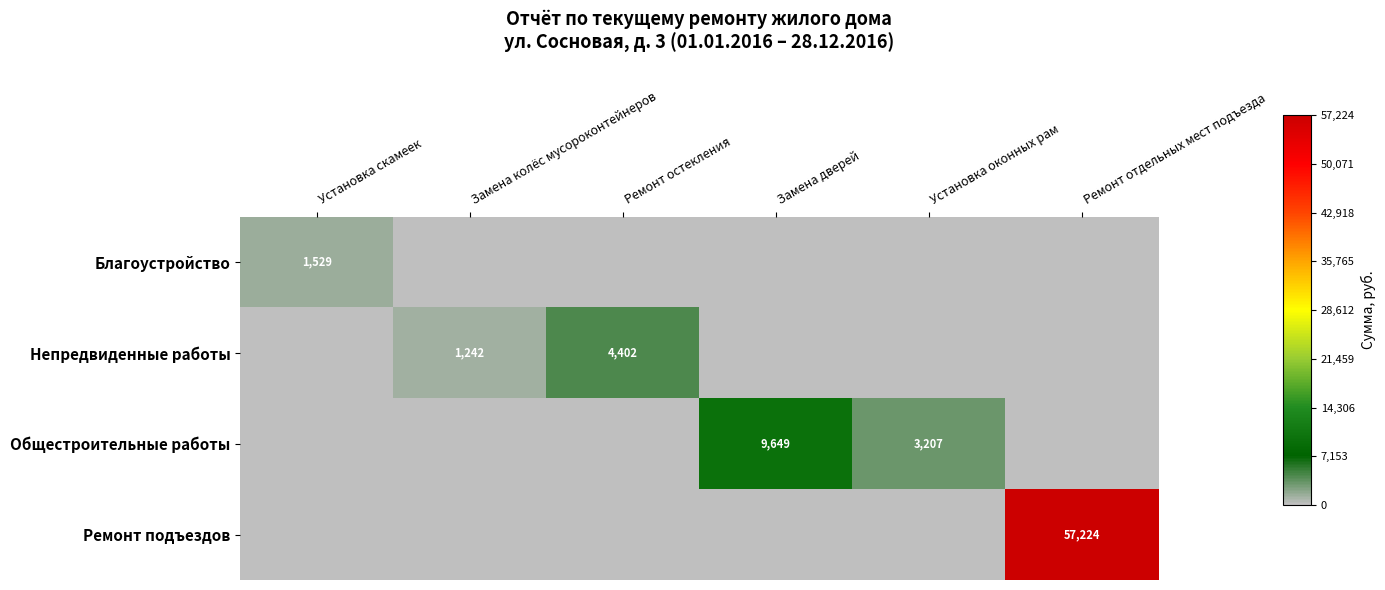

How many data points does each series have?

6